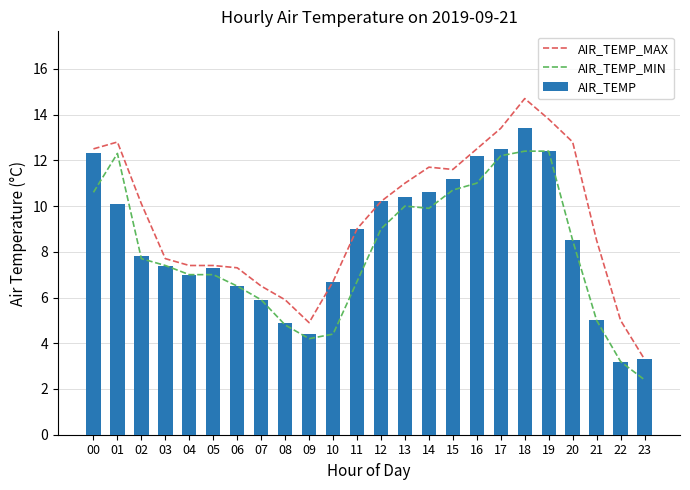

At 21, list the series in order from smallest to largest.

AIR_TEMP_MIN, AIR_TEMP, AIR_TEMP_MAX